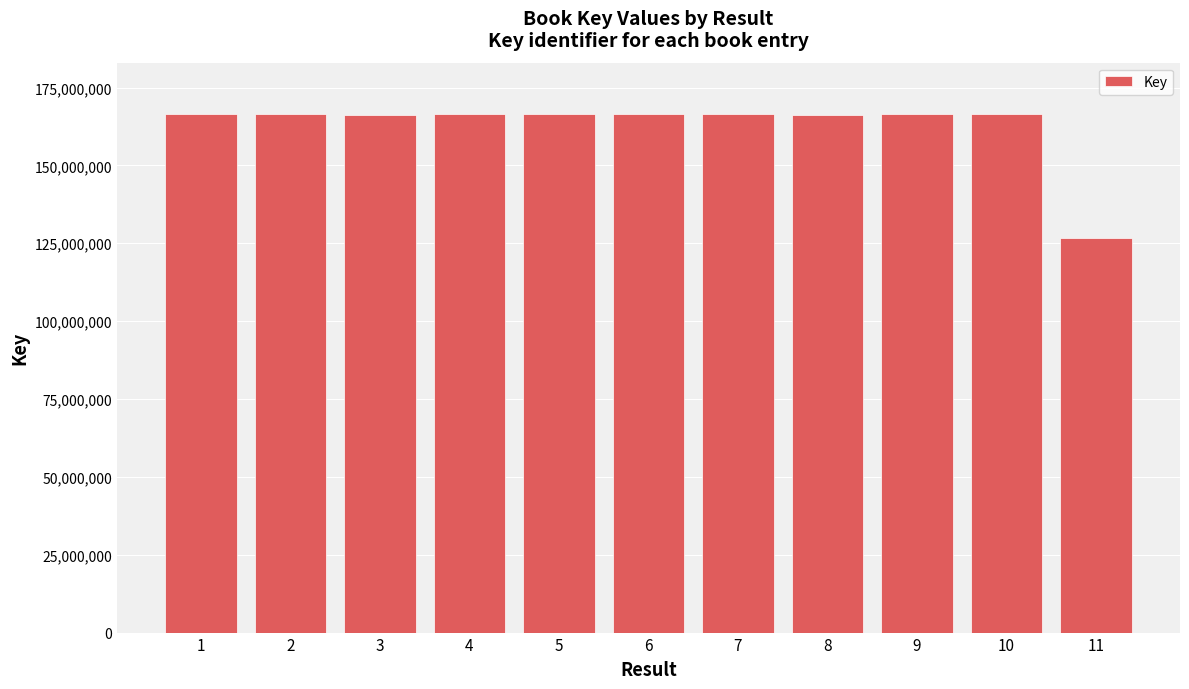

What is the greatest value displayed?

166362185